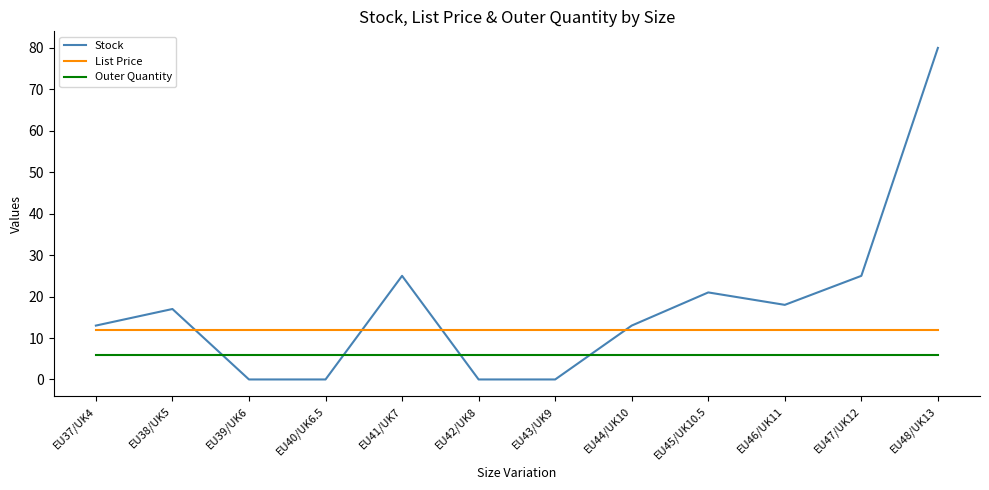

At which category is the sum across all series the highest?

EU48/UK13